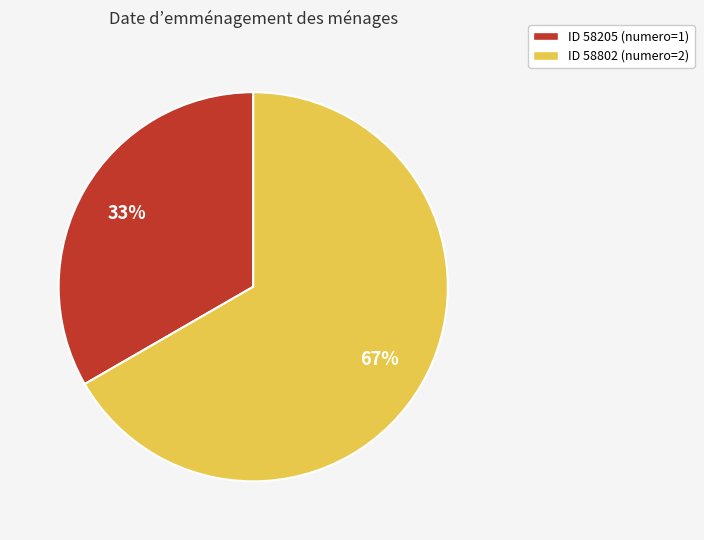

Is there any slice that represents more than half of the pie?

Yes